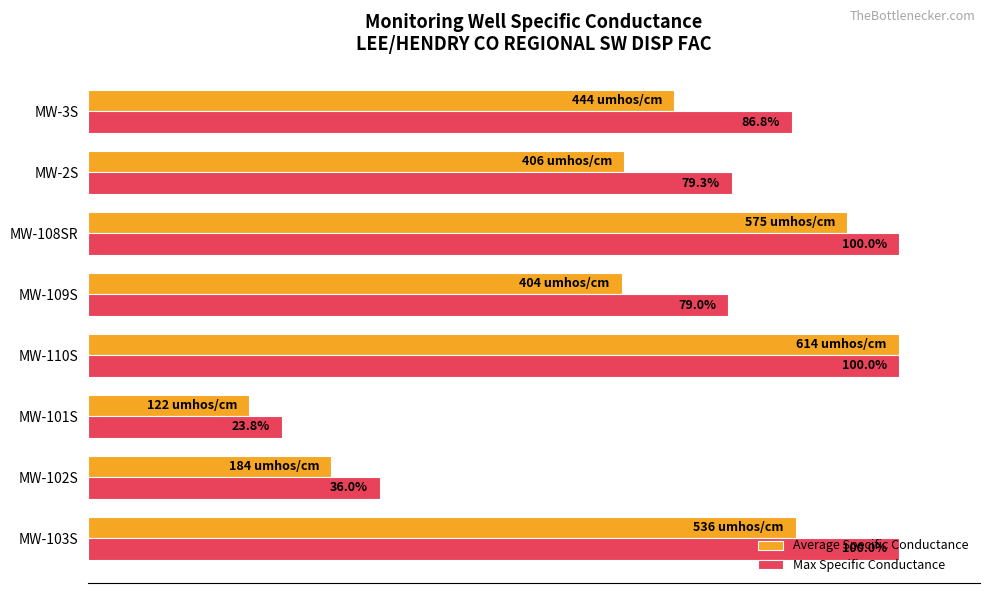

Is the value of Average Specific Conductance at MW-101S greater than the value of Max Specific Conductance at MW-101S?

No